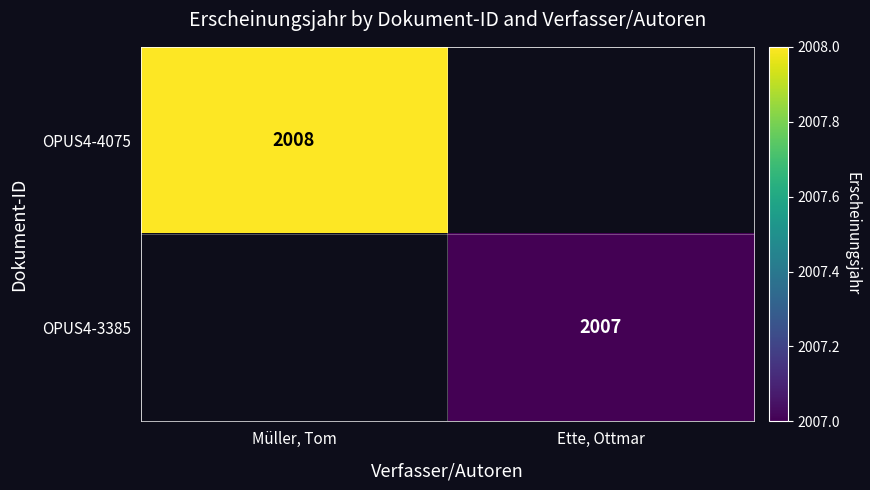

True or false: OPUS4-4075 has a value of 1374 at Müller, Tom.

False